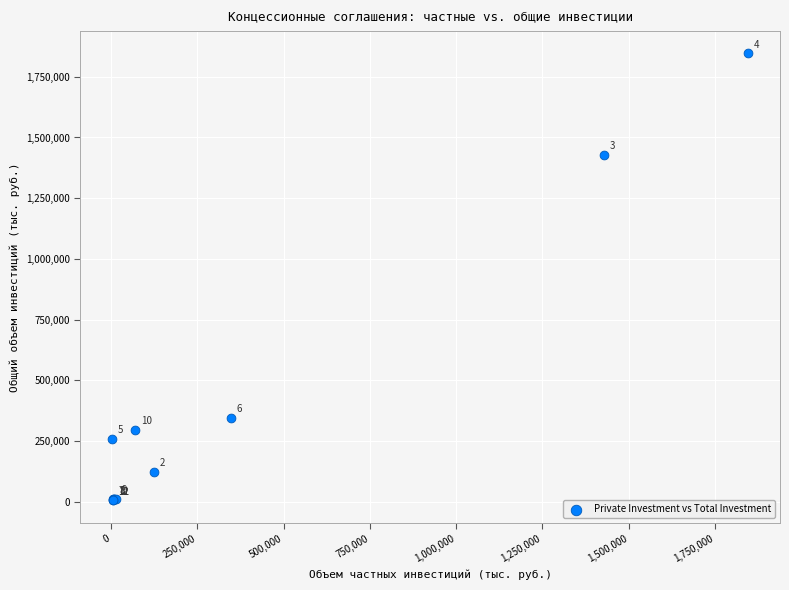

What Y value in the scatter plot is closest to 925779?

1428893.0